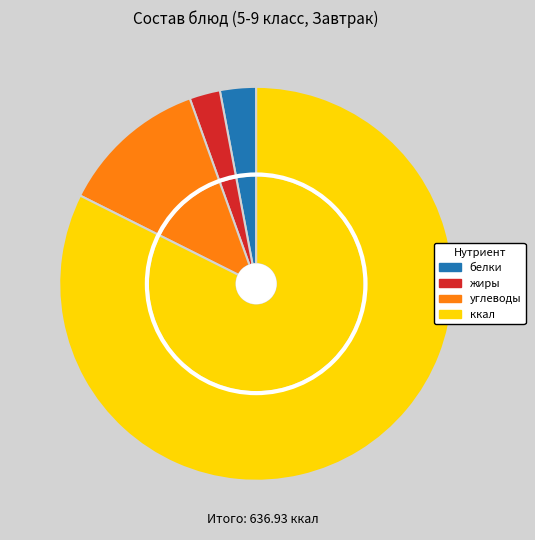

Between жиры and белки, which is larger?

белки